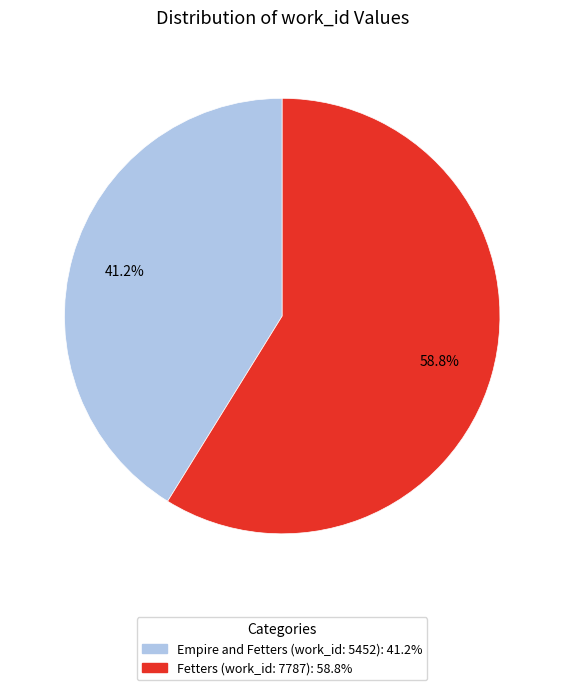

How many slices are in this pie chart?

2